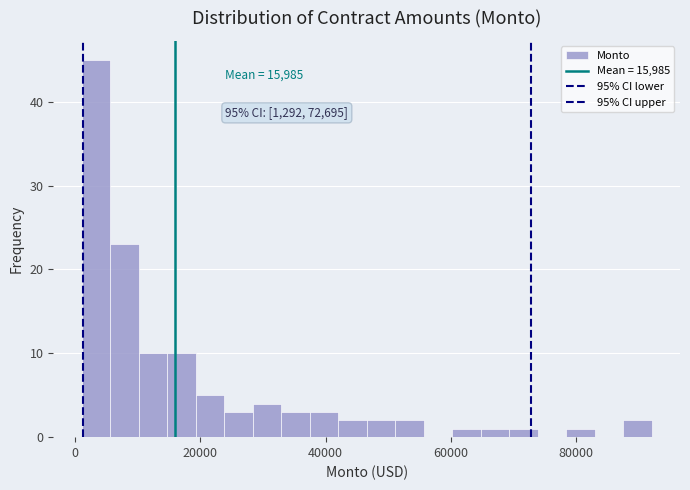

Around what value on the x-axis is the tallest bar? Give the approximate position of its centre, as read against the axis.

4000